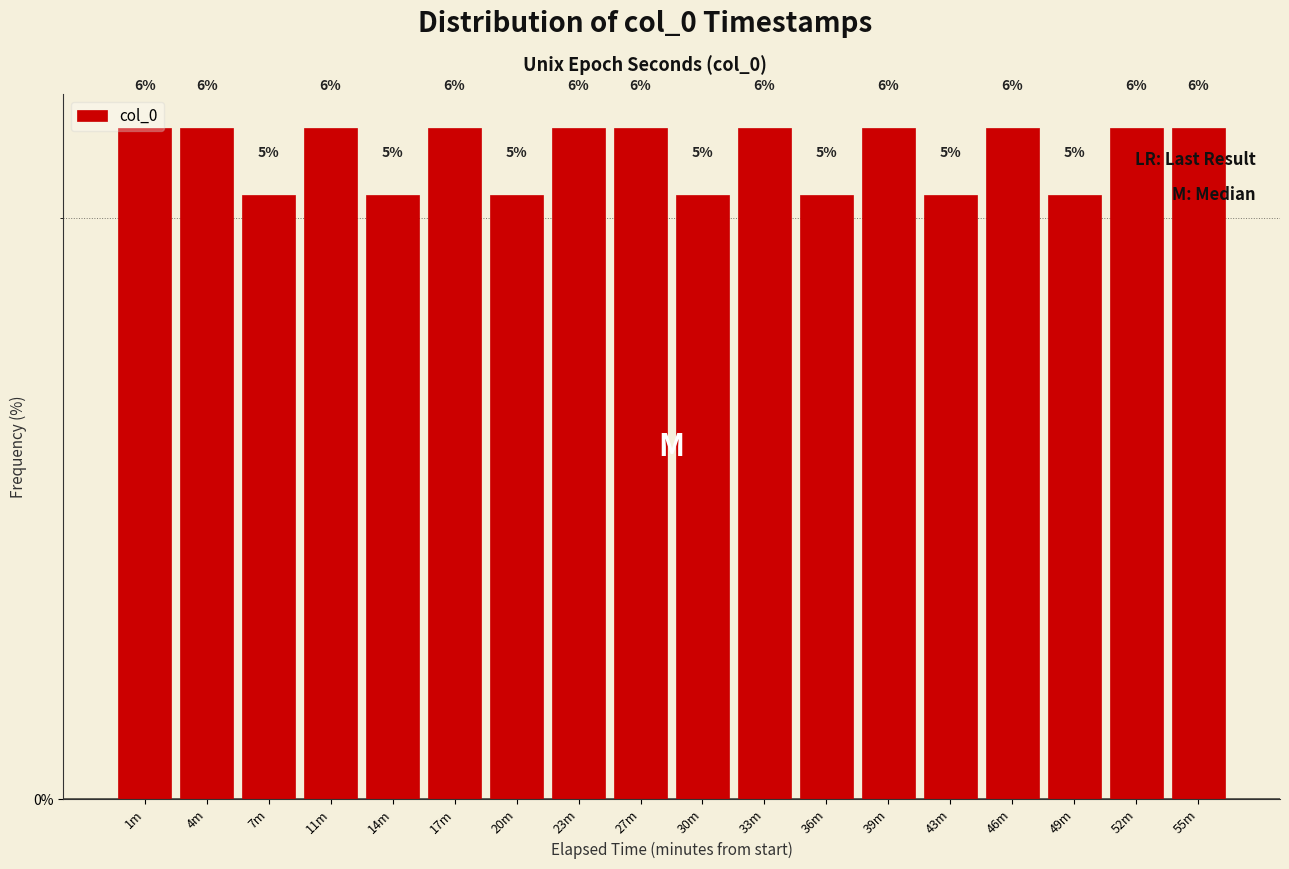

Are the bars horizontal?

No